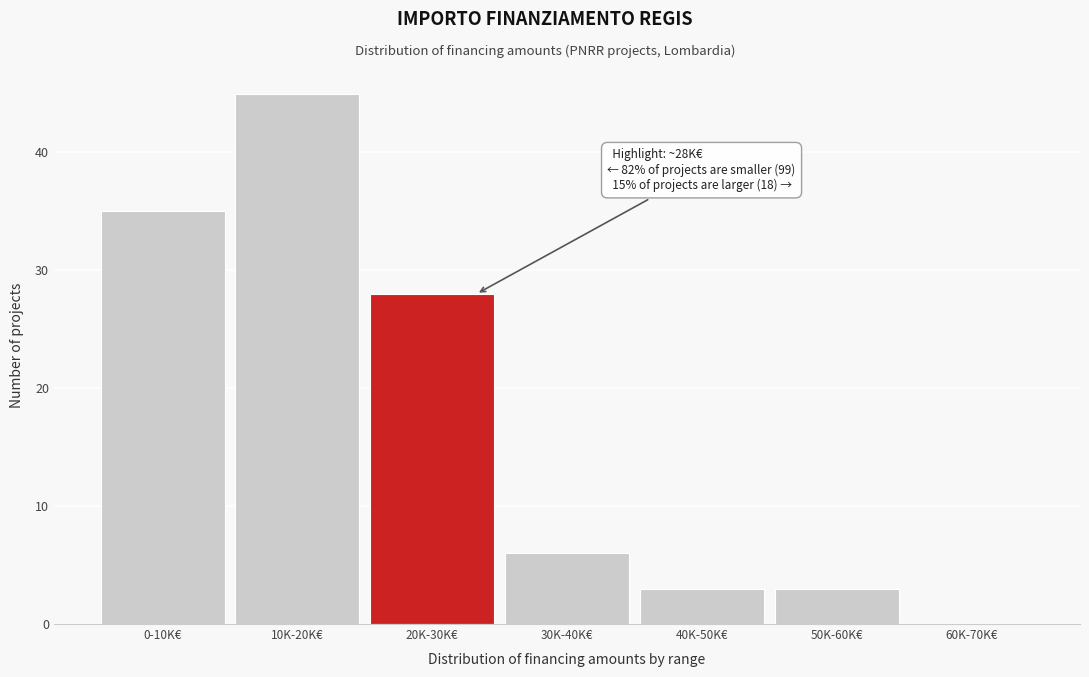

Reading right to left, extract all data points from this chart.

60K-70K€=0	50K-60K€=3	40K-50K€=3	30K-40K€=6	20K-30K€=28	10K-20K€=45	0-10K€=35